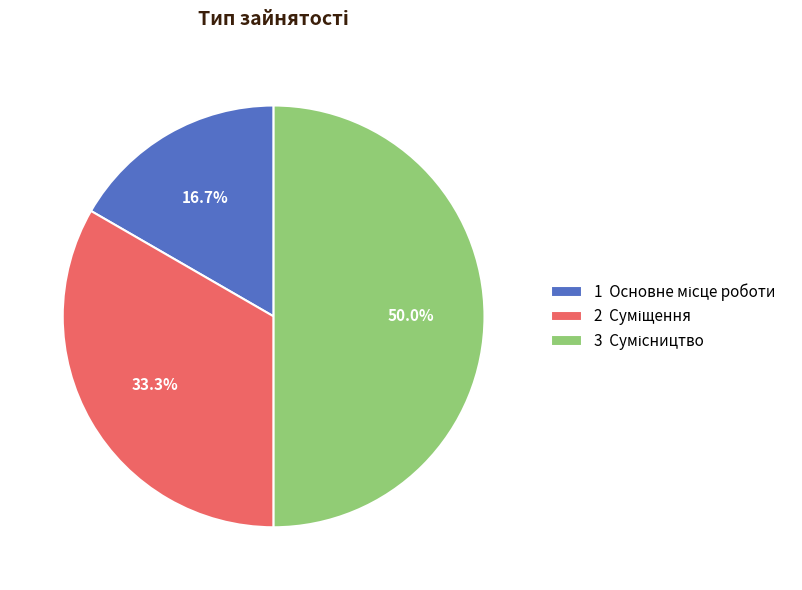

Is there a majority slice in this chart?

No